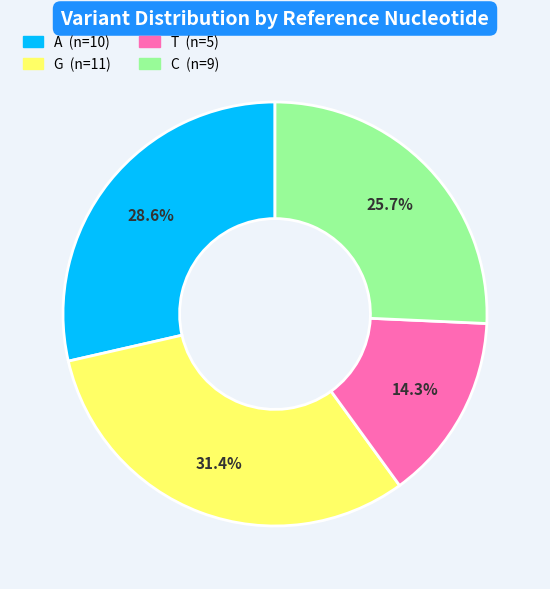

To the nearest percent, what is the combined percentage of G and A?

60%